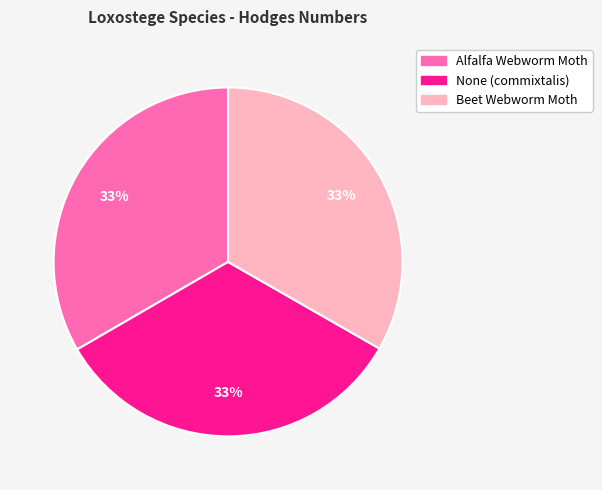

How many segments does this pie chart have?

3